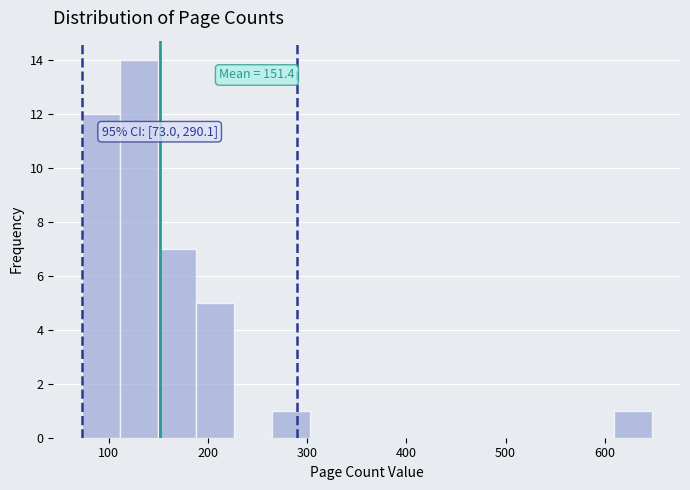

Read against the x-axis, roughly where is the centre of the tallest bar?

130